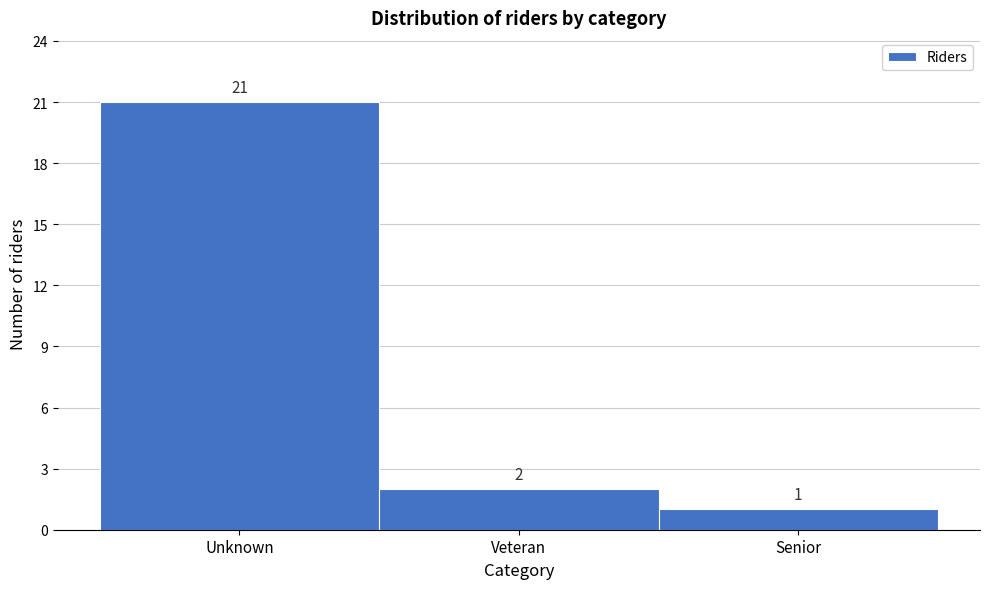

Reading right to left, transcribe all the data shown in this chart.

Senior=1	Veteran=2	Unknown=21